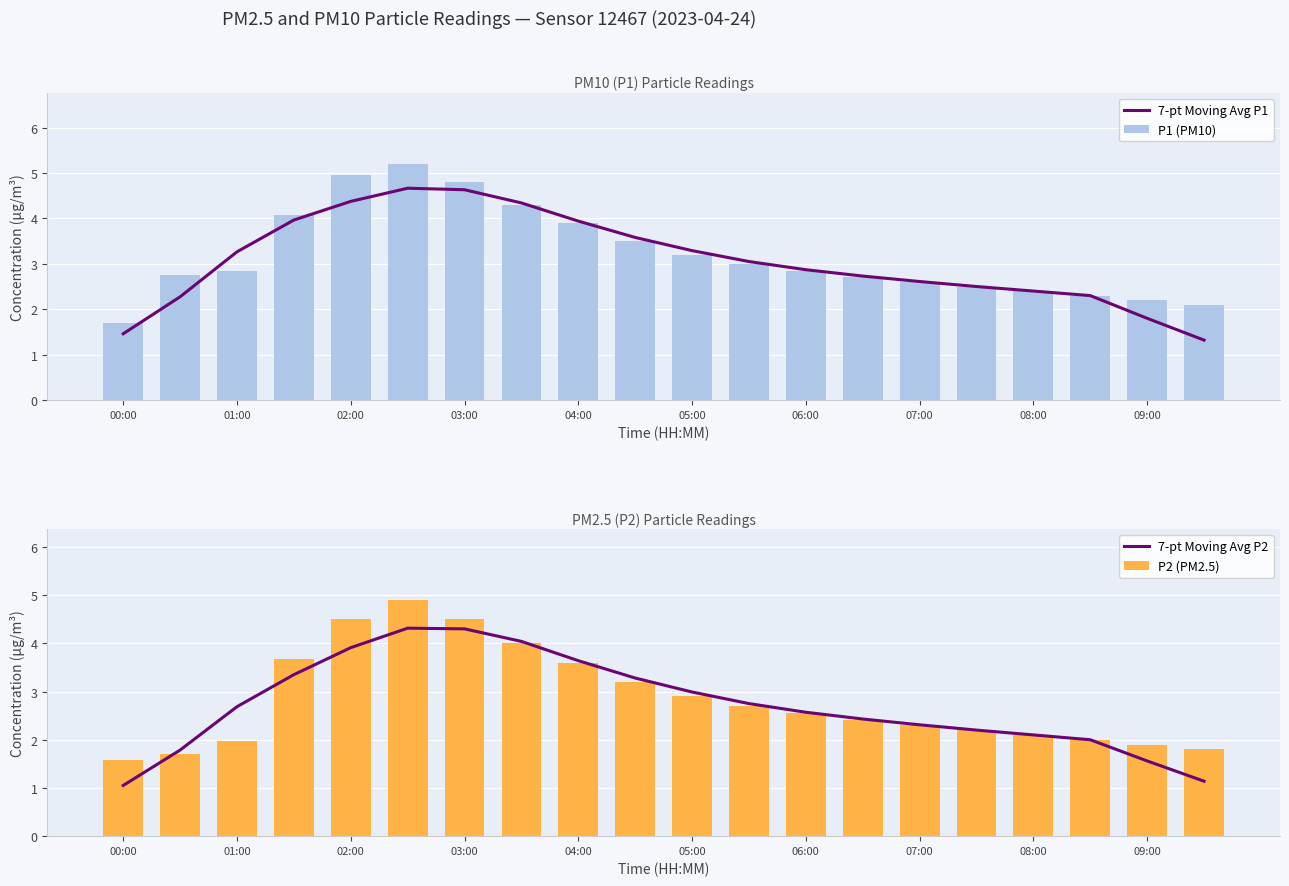

List the series in order of their overall mean, highest first.

P1 (PM10), 7-pt Moving Avg P1, P2 (PM2.5), 7-pt Moving Avg P2